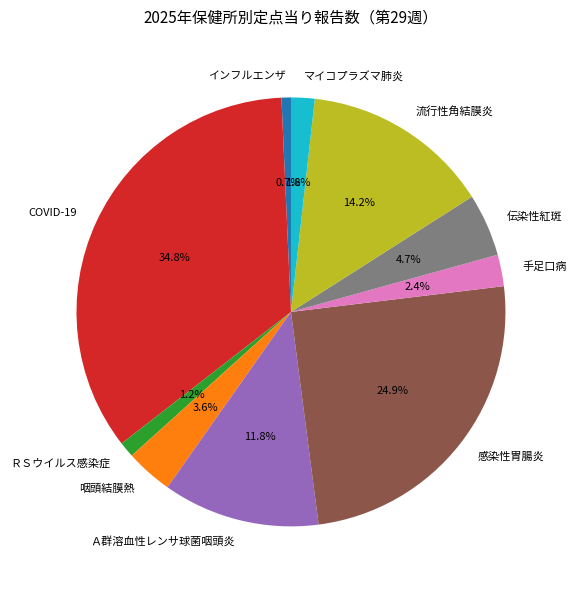

What percentage do 流行性角結膜炎 and 手足口病 together represent?

16.6%